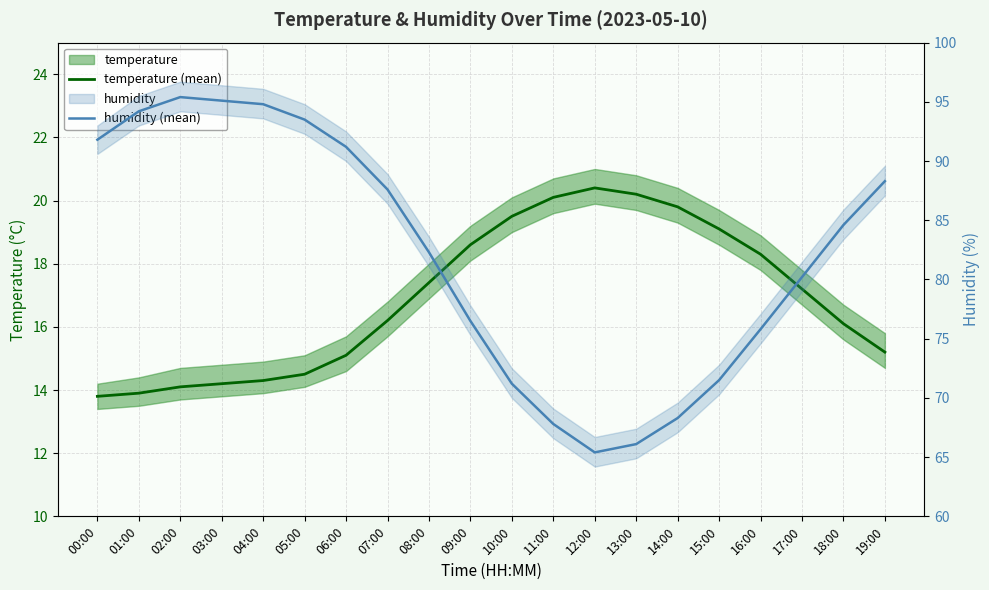

How many data points does each series have?

20